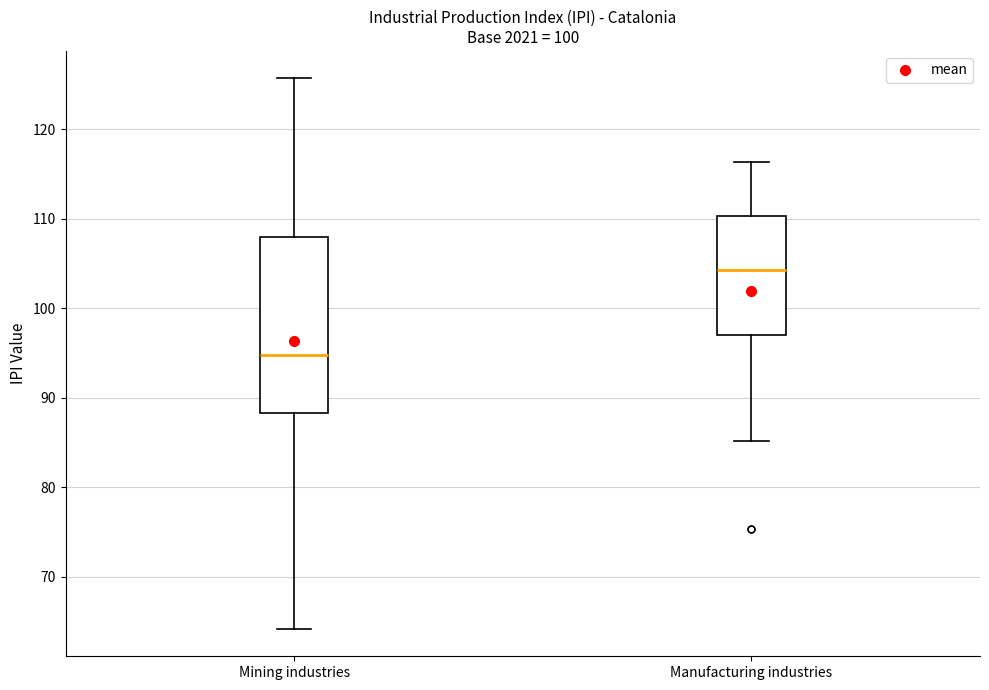

Reading left to right, read every box against the y-axis: the position of its median line, the range the box covers, and the ends of its whiskers. The values are not printed on the chart, so give them approximately, as read against the axis.

Mining industries: median 95, box 88 to 108, whiskers 64 to 126
Manufacturing industries: median 104, box 97 to 110, whiskers 85 to 116